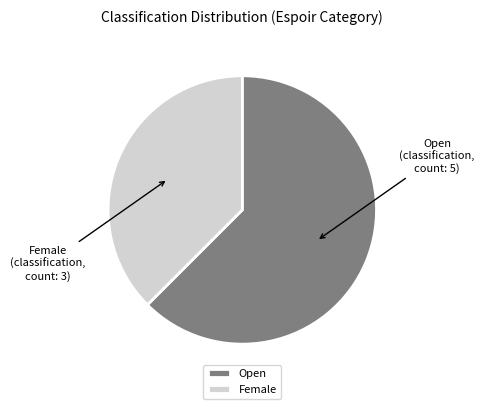

Do Female and Open together represent more than half of the pie?

Yes